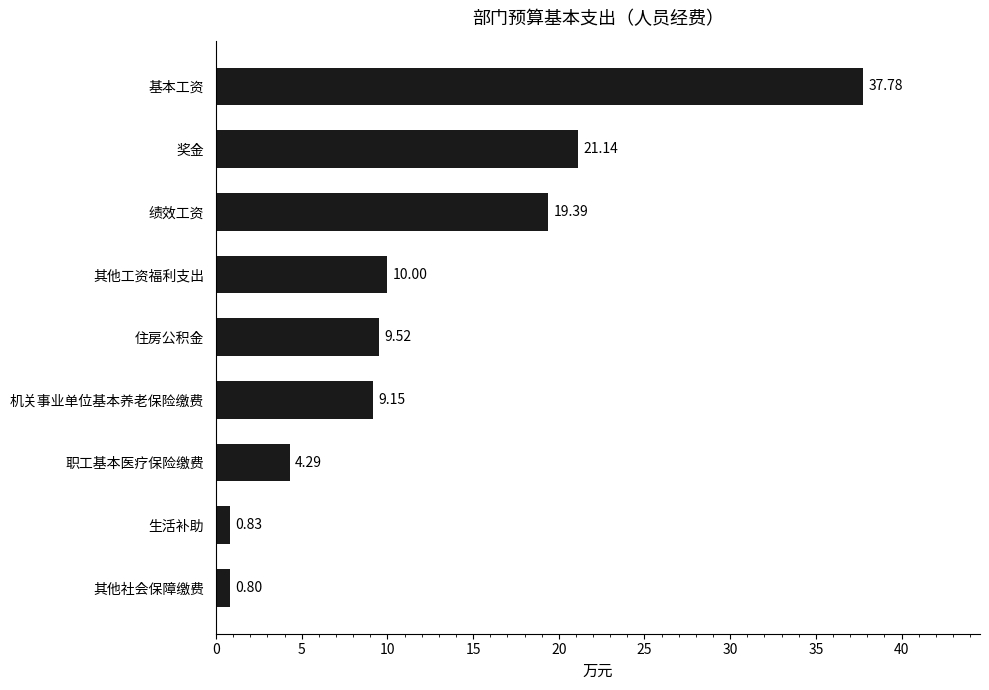

At which category does the chart reach its peak across all series?

基本工资